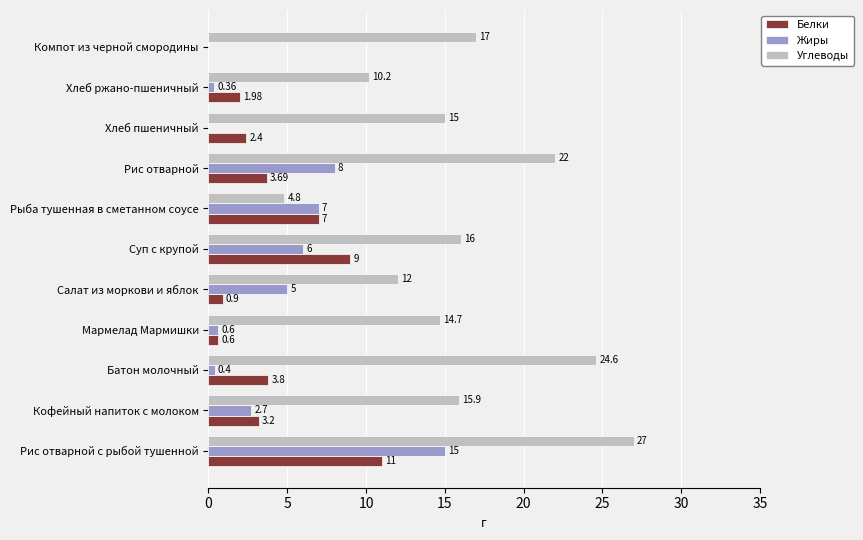

Which series changed the most between Салат из моркови и яблок and Хлеб ржано-пшеничный?

Жиры